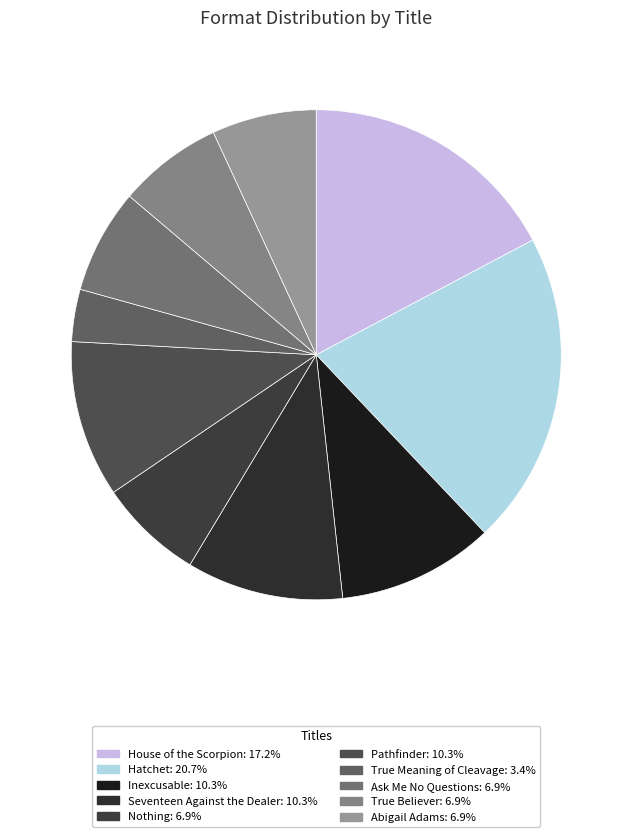

To the nearest percent, what is the combined percentage of Seventeen Against the Dealer and True Meaning of Cleavage?

14%